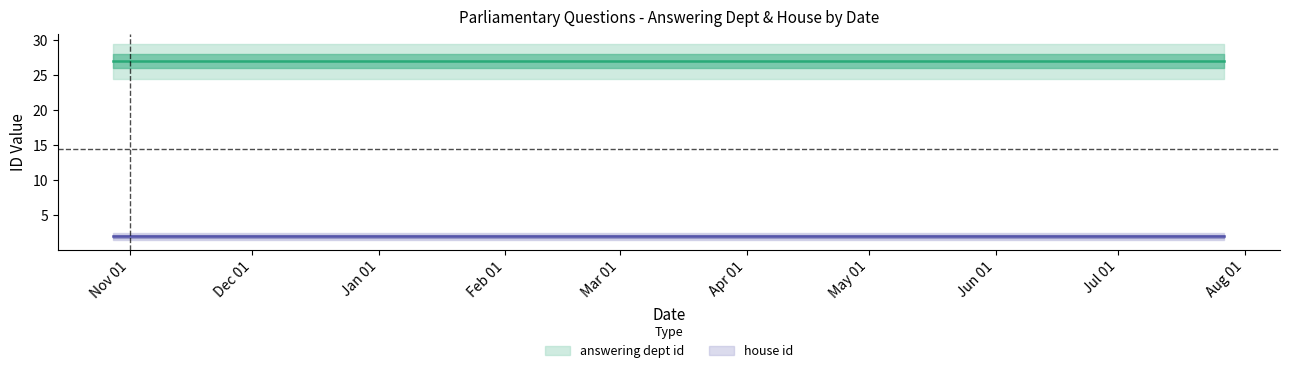

True or false: answering dept id and house id cross at least once.

False